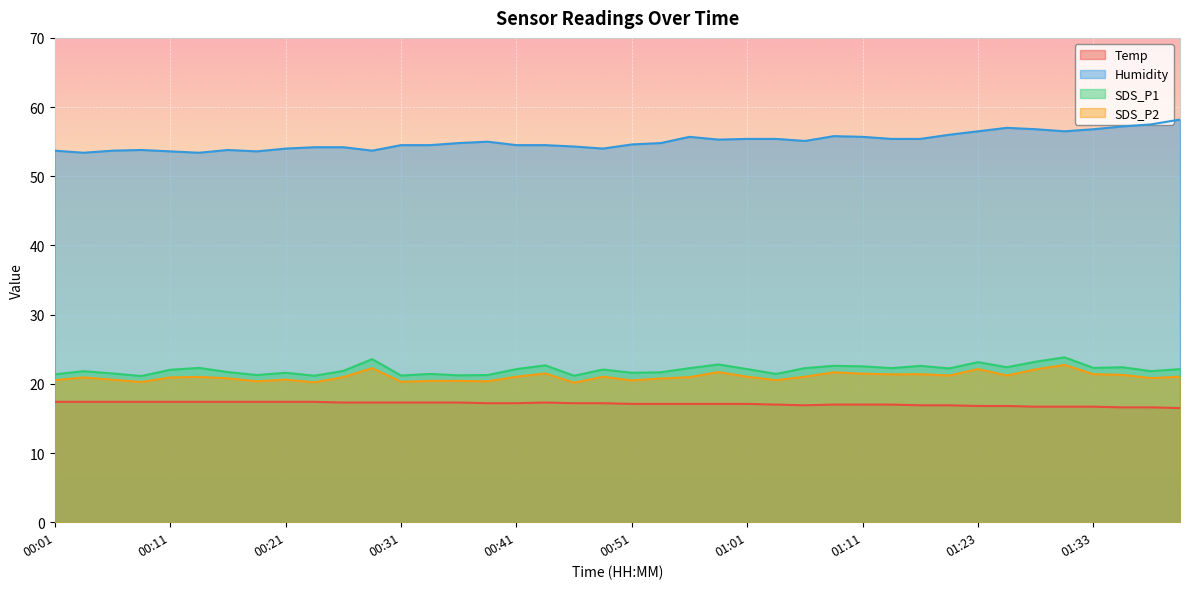

True or false: SDS_P2 and Humidity intersect in this chart.

False